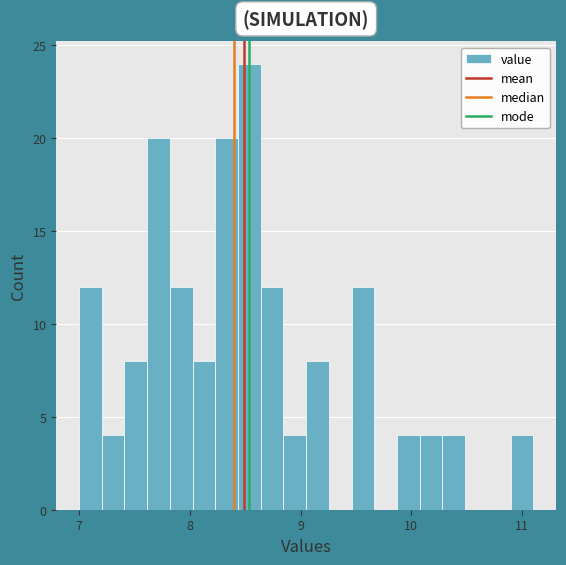

Around what value on the x-axis is the tallest bar? Give the approximate position of its centre, as read against the axis.

8.5